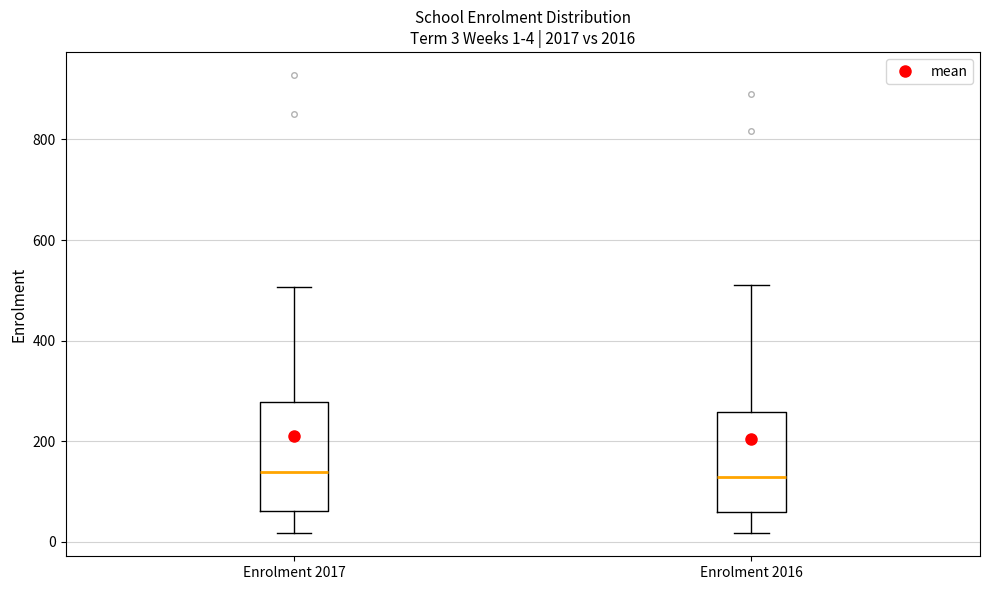

Comparing the boxes themselves (not the whiskers), which one is the tallest?

Enrolment 2017